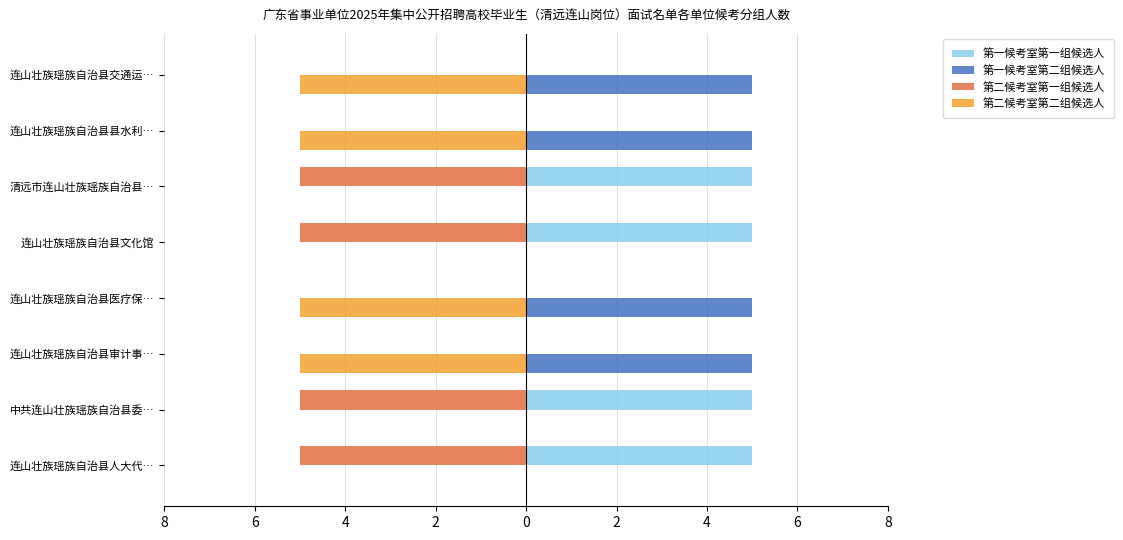

What are all the series names shown in the legend?

第一候考室第一组候选人, 第一候考室第二组候选人, 第二候考室第一组候选人, 第二候考室第二组候选人